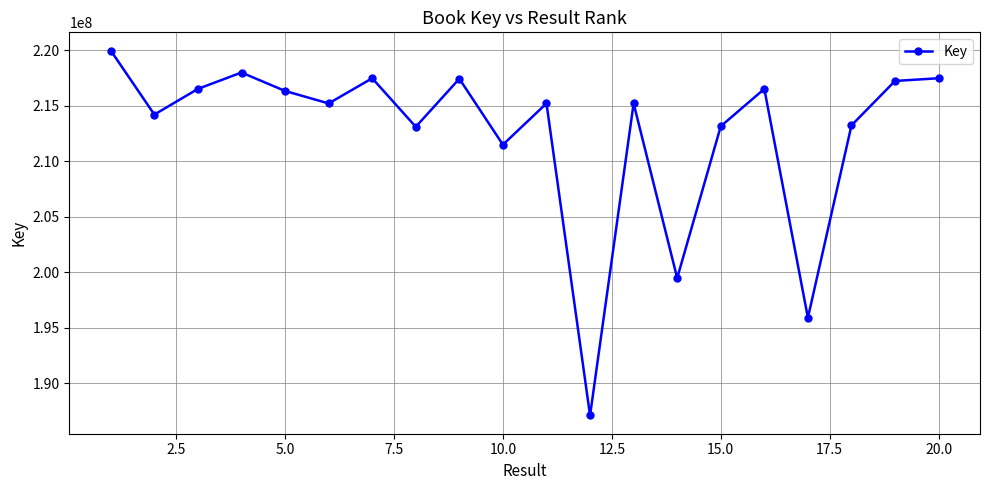

True or false: the data has more than 2 interior local peaks.

True